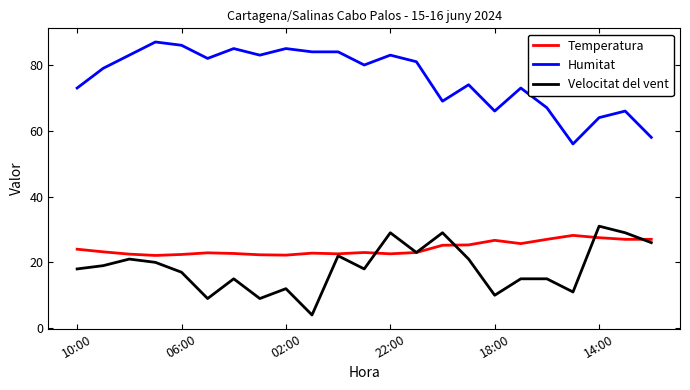

What is the minimum value for Temperatura?

22.1